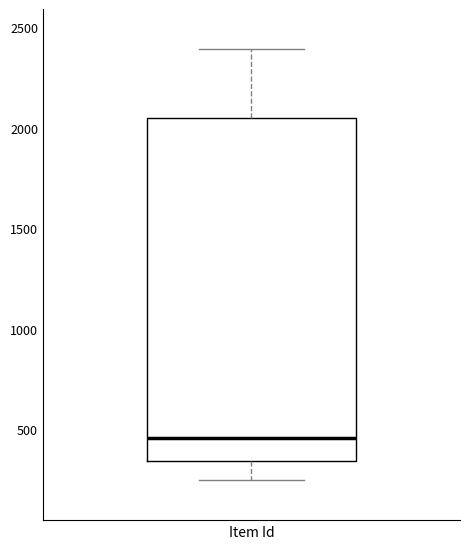

Read this box plot against the y-axis: the position of the median line, the range covered by the box, and the ends of both whiskers. The values are not printed on the chart, so give them approximately, as read against the axis.

median 450, box 350 to 2050, whiskers 250 to 2400